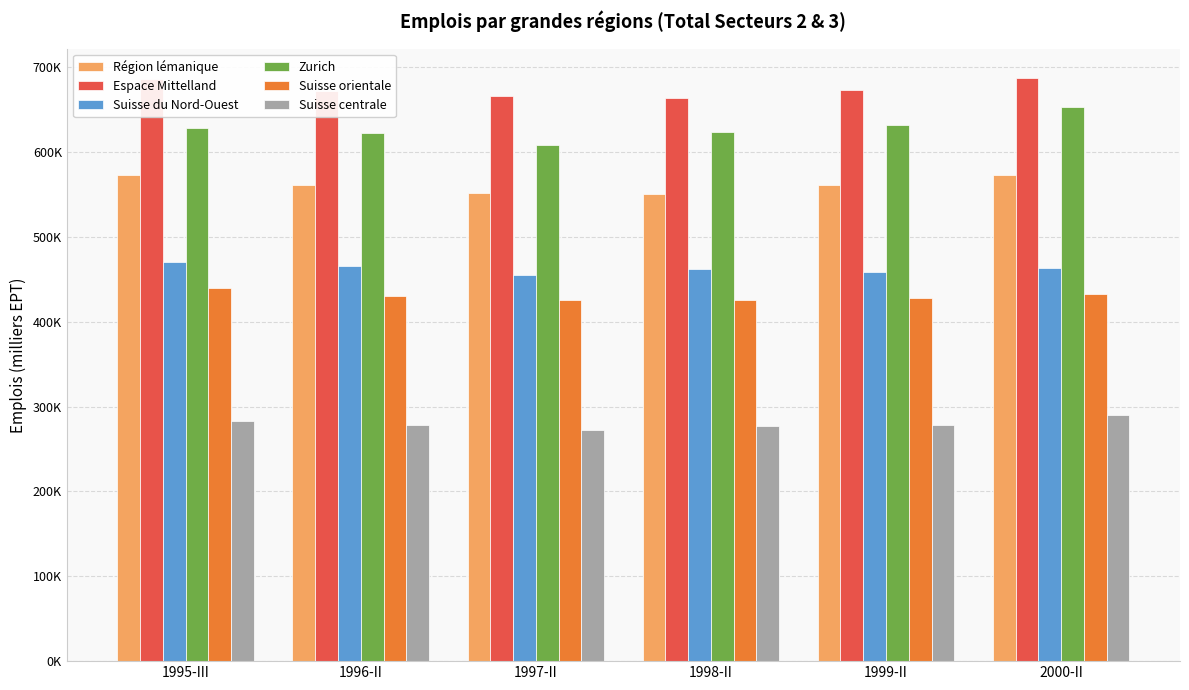

What is the label of the 1st bar from the left?

1995-III